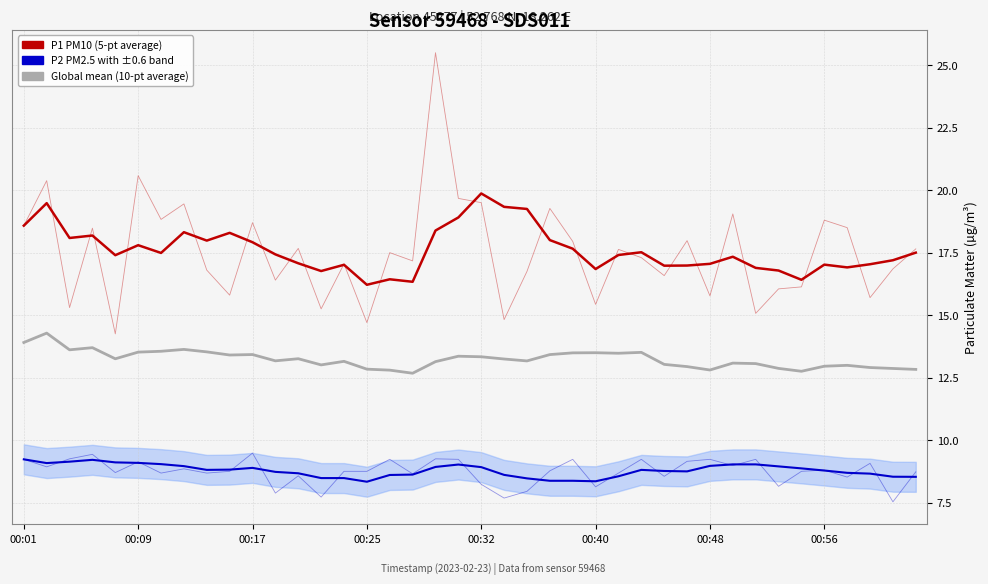

Where does the P1 (PM10, smoothed) series first go above 17?

00:01